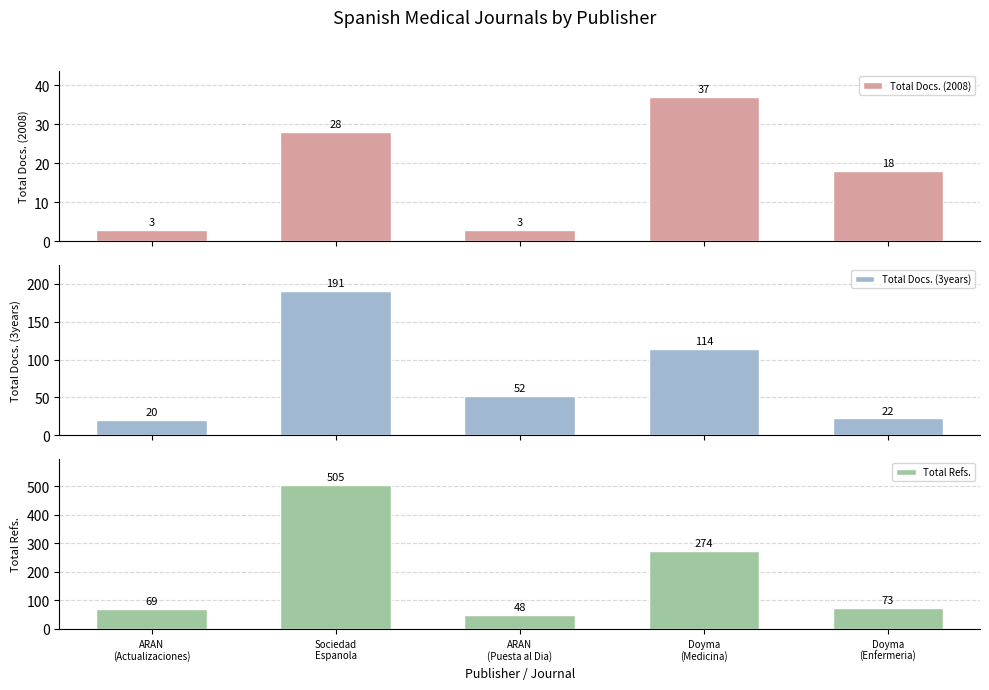

What is the value of the Total Docs. (3years) bar at the 4th from the left?

114